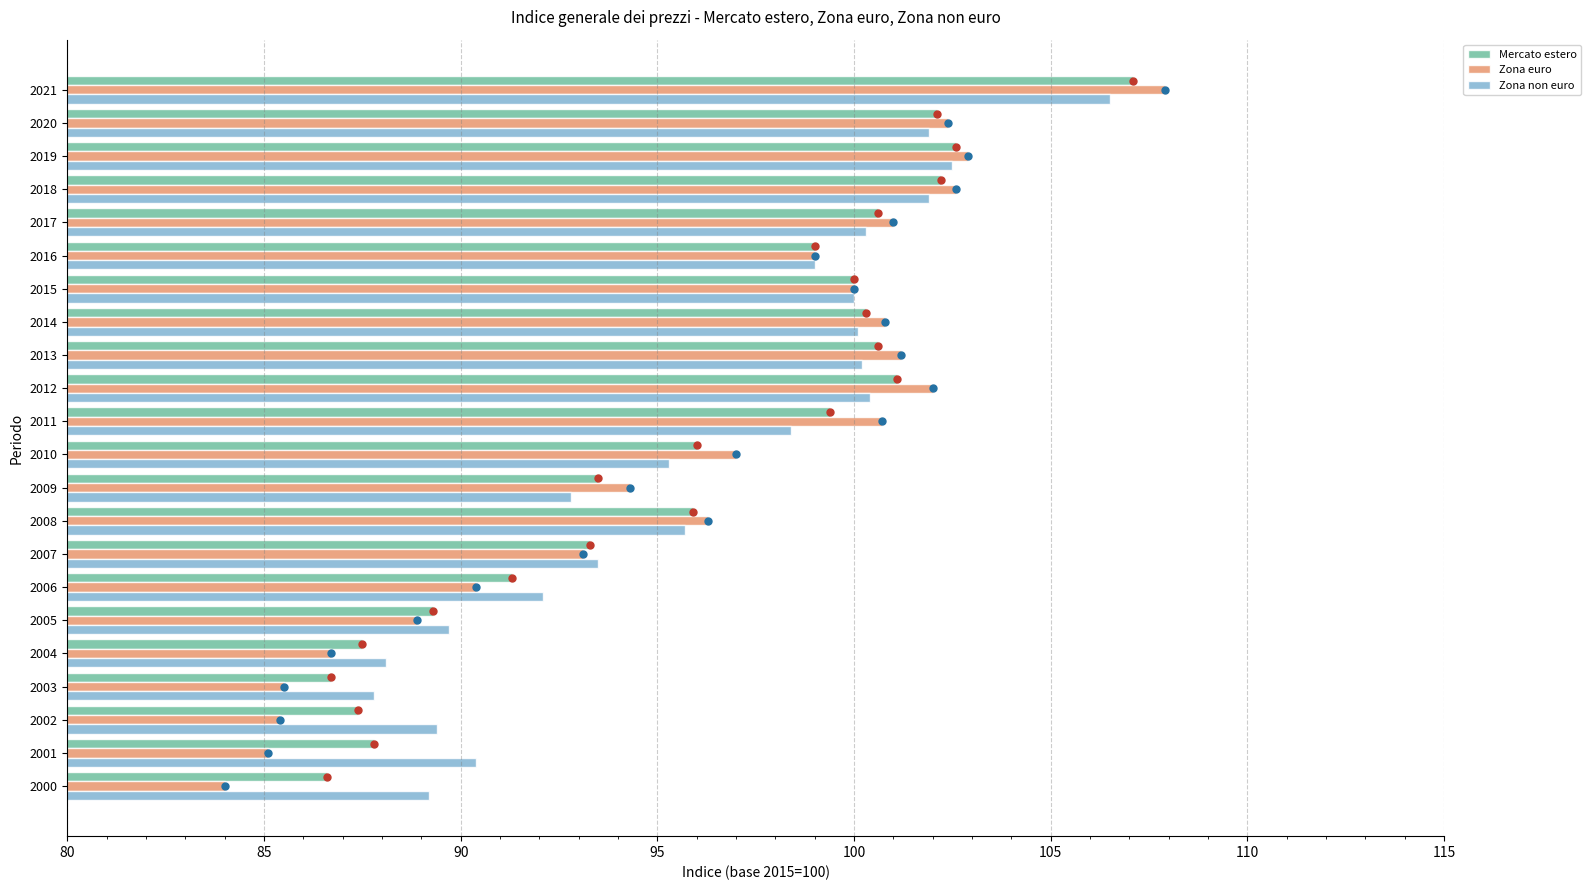

Which series has the largest range (max minus min)?

Zona euro